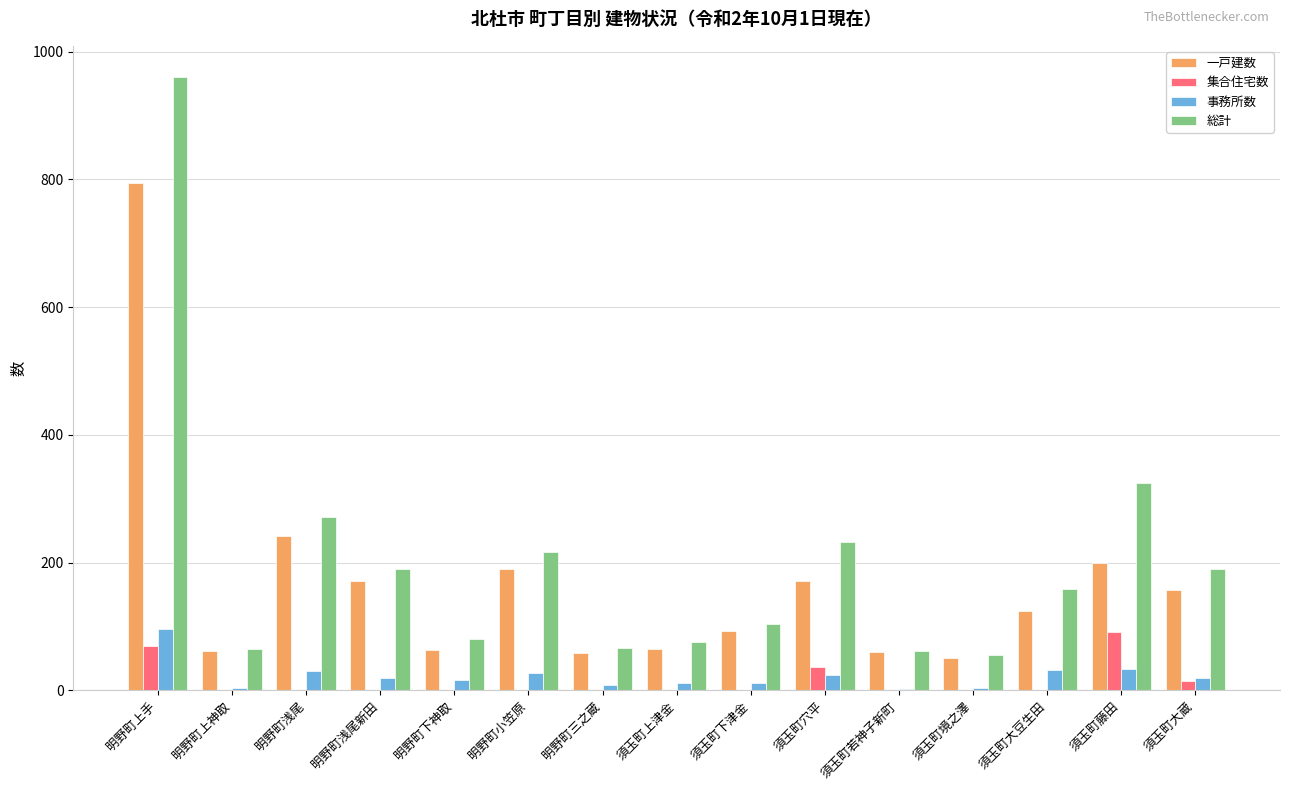

How many groups of bars are there?

15